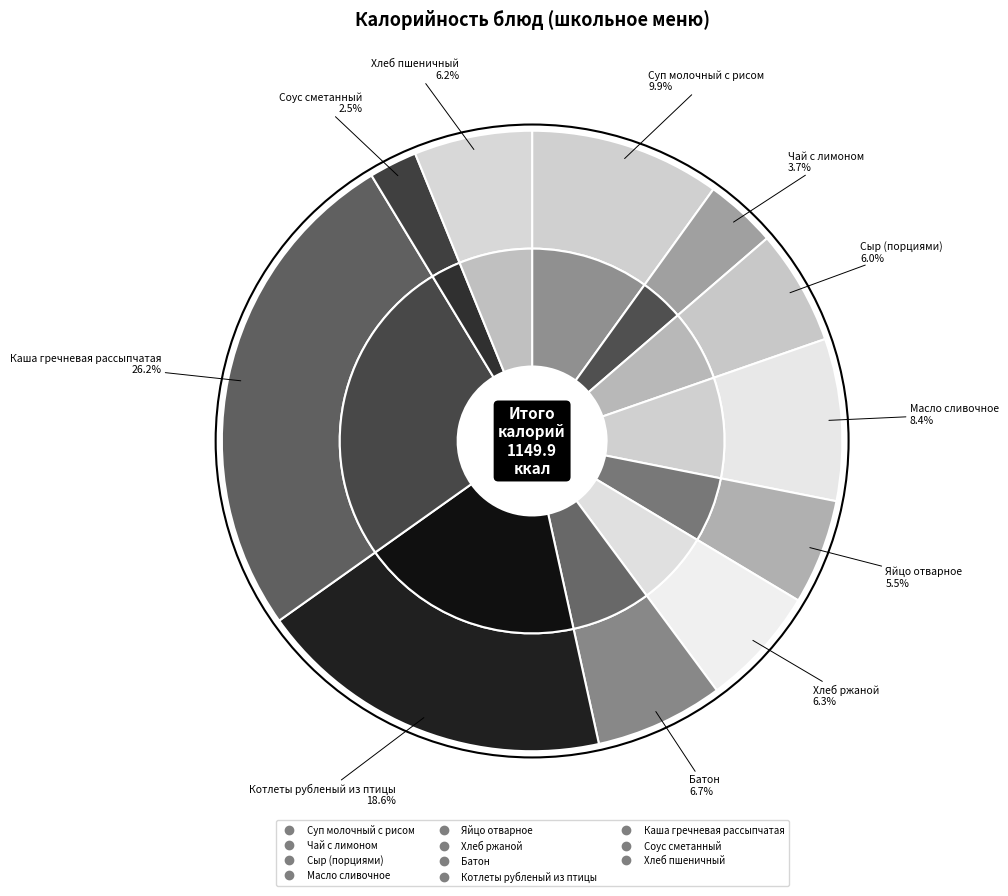

Which category has the biggest portion of the pie?

Каша гречневая рассыпчатая